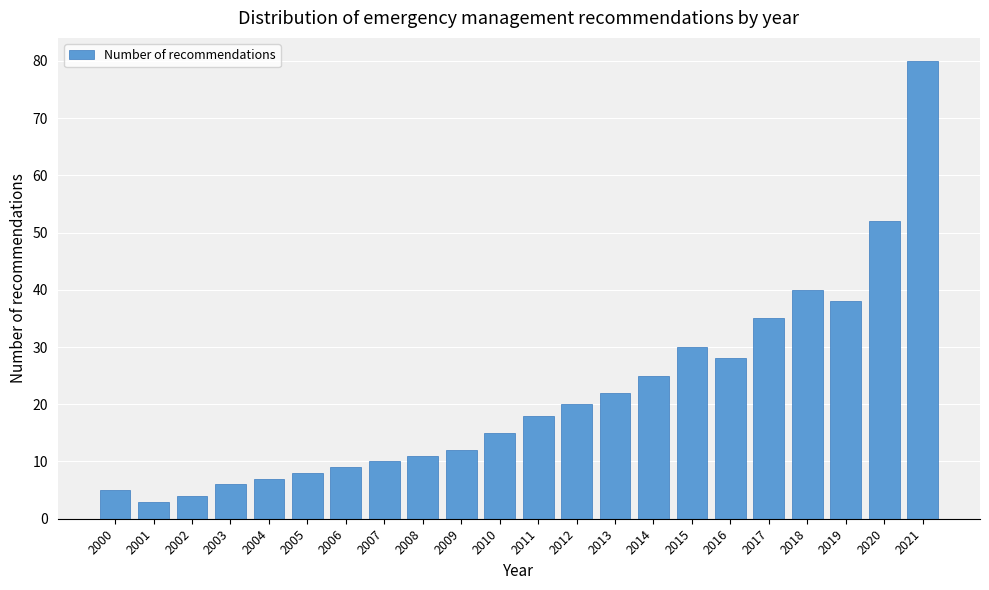

Reading left to right, list all the values displayed in this chart.

5	3	4	6	7	8	9	10	11	12	15	18	20	22	25	30	28	35	40	38	52	80